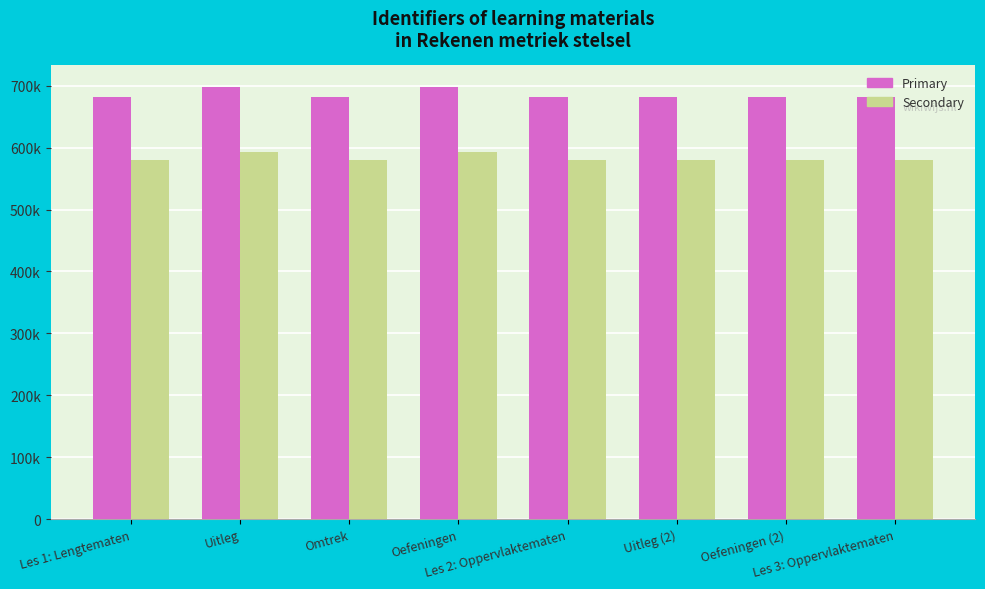

List the series in order of their overall mean, highest first.

Primary, Secondary